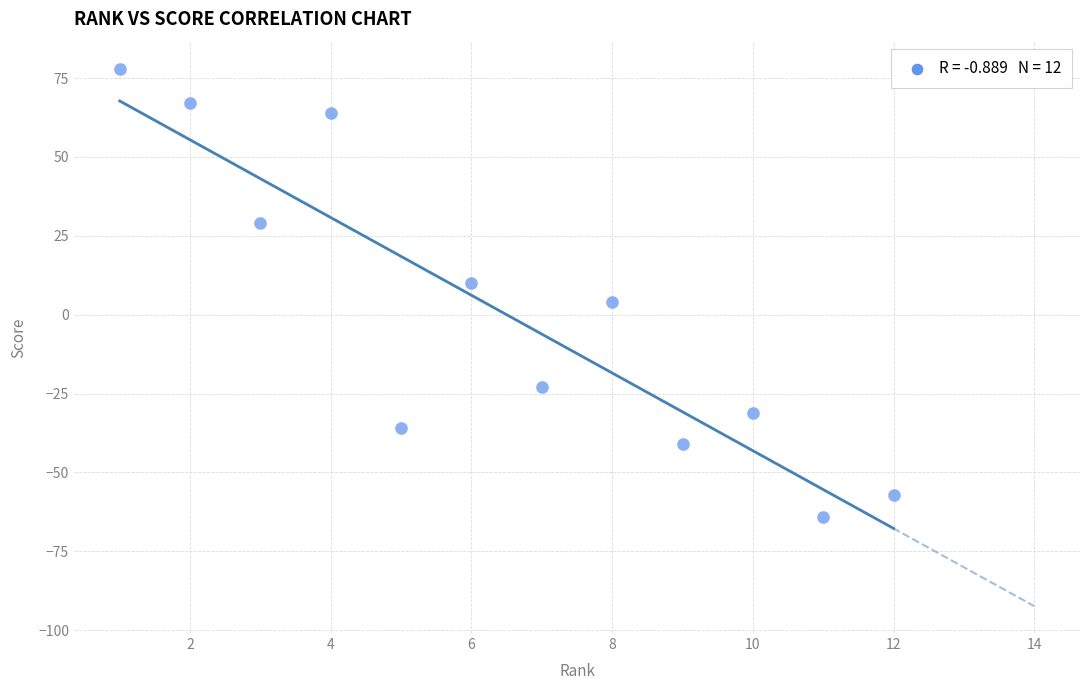

What is the range of X values (max minus min)?

11